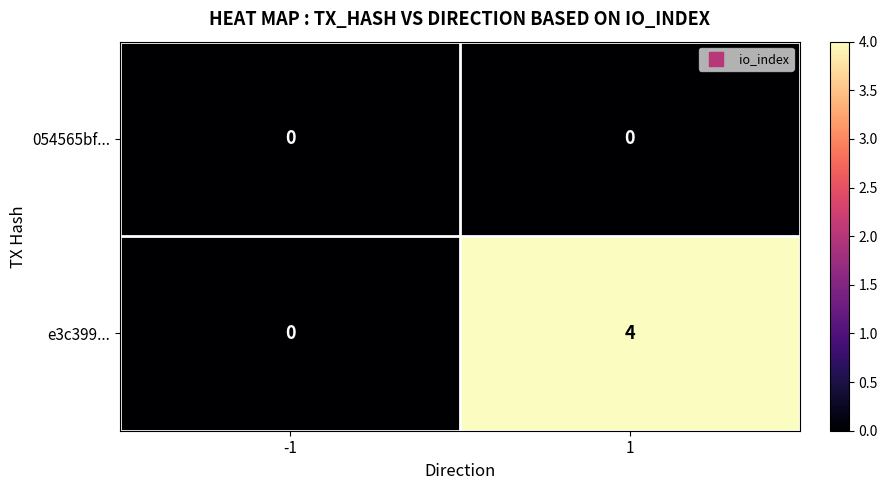

What is the difference between the e3c399... values at -1 and 1?

4